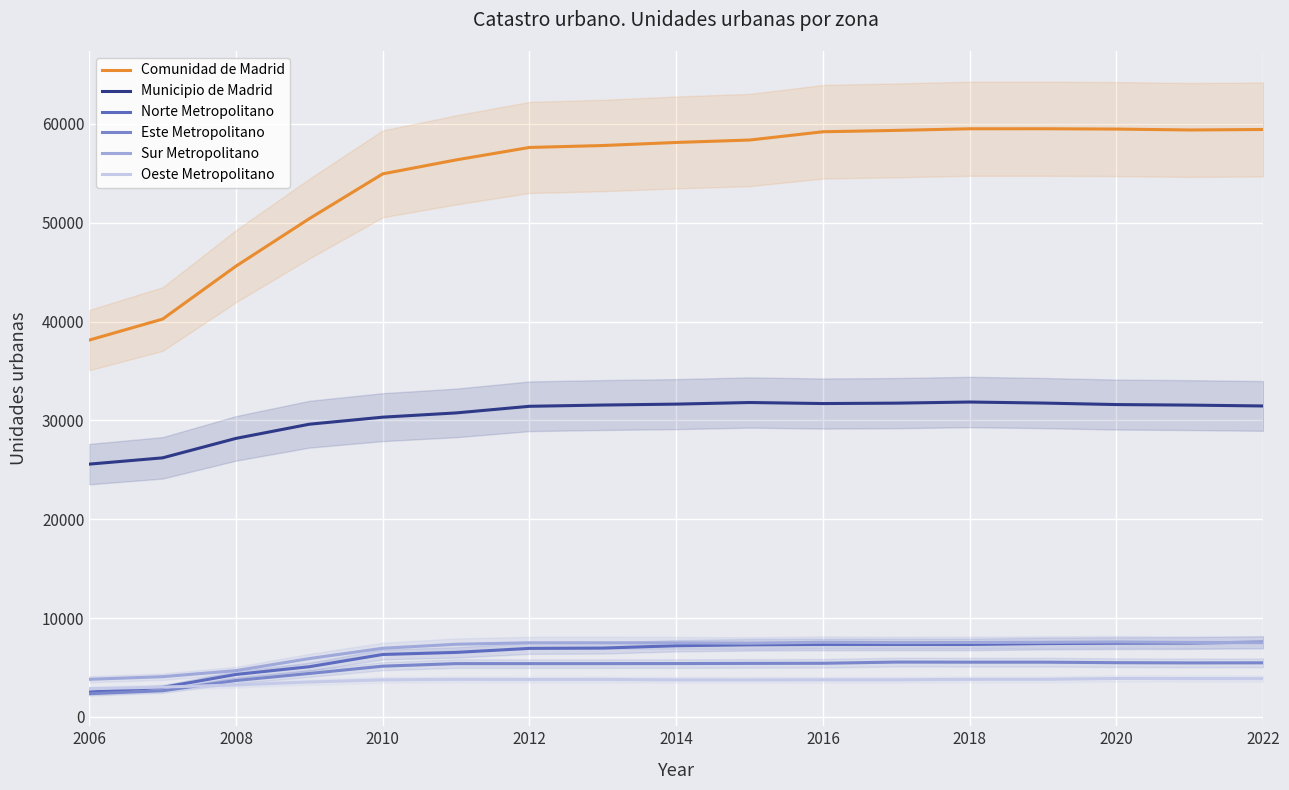

True or false: Sur Metropolitano and Comunidad de Madrid cross at least once.

False